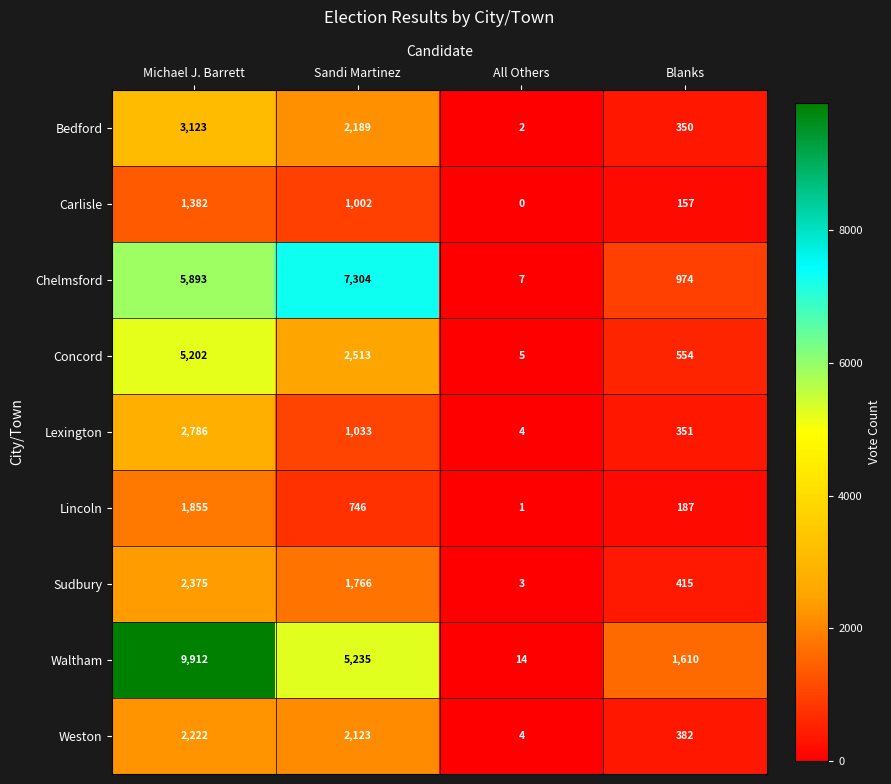

The value of Lexington at Michael J. Barrett is 2786. True or false?

True